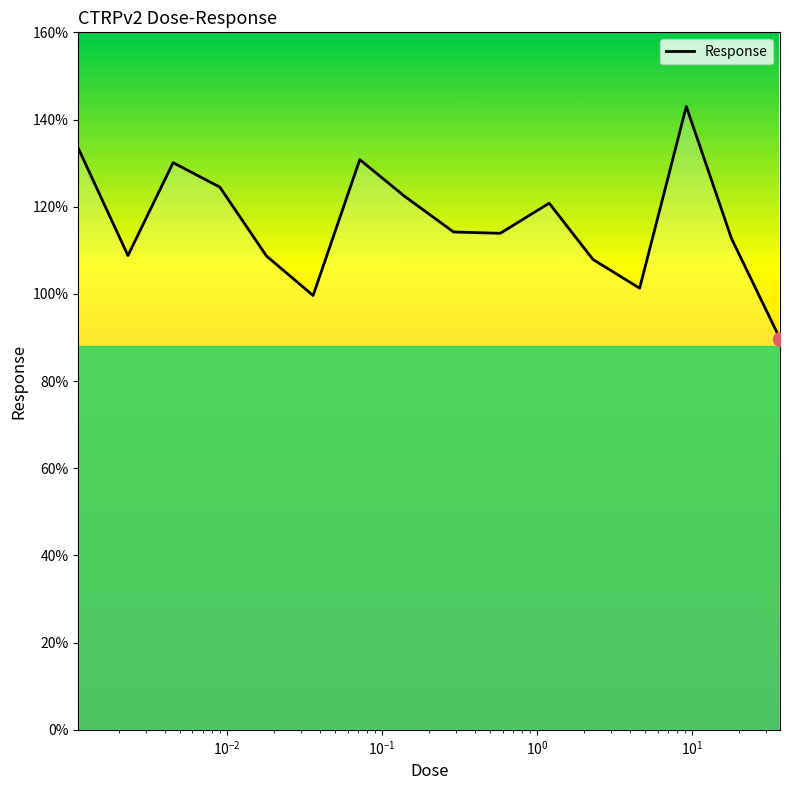

What is the minimum value shown in the chart?

89.7